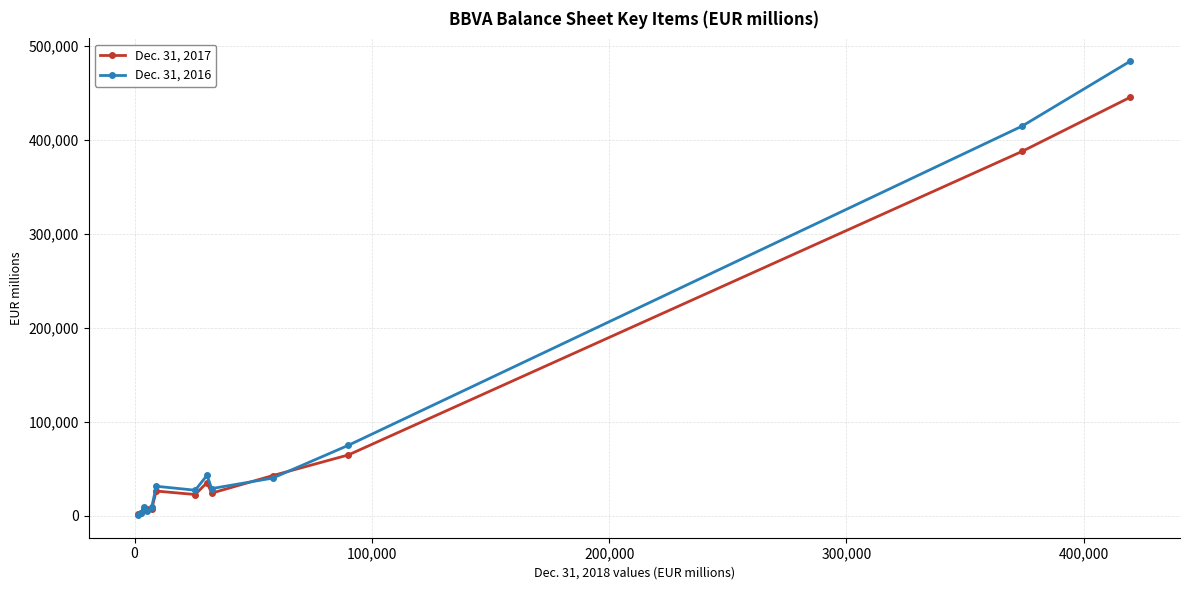

List the series in order of their overall mean, highest first.

Dec. 31, 2016, Dec. 31, 2017